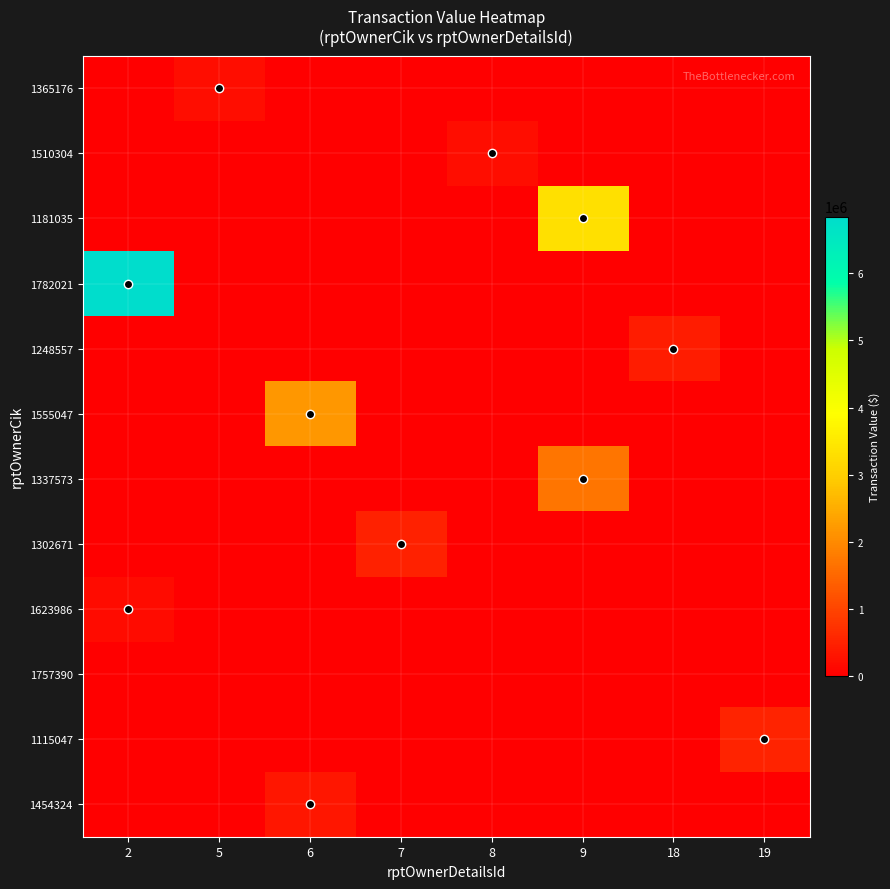

Between 2 and 18, which series saw the biggest shift?

1782021